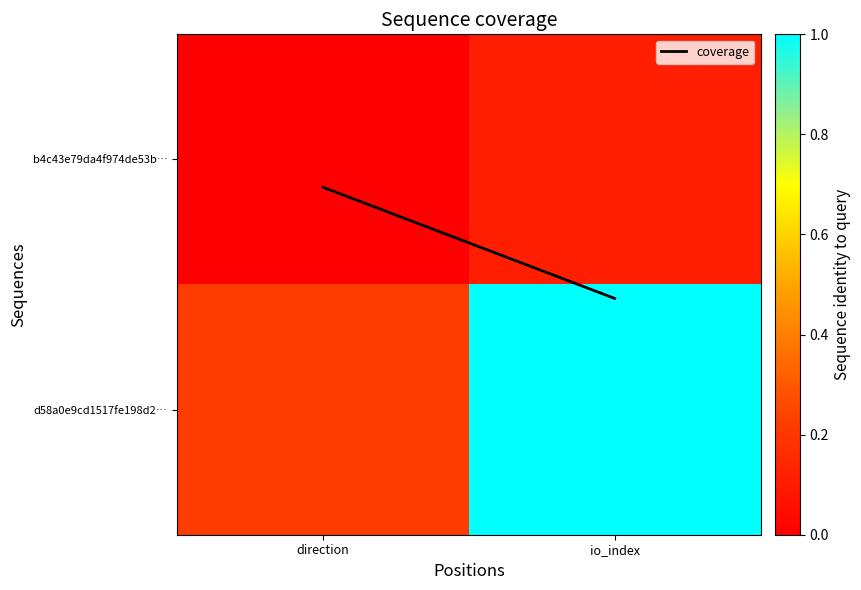

At how many categories does at least one series exceed 0?

2